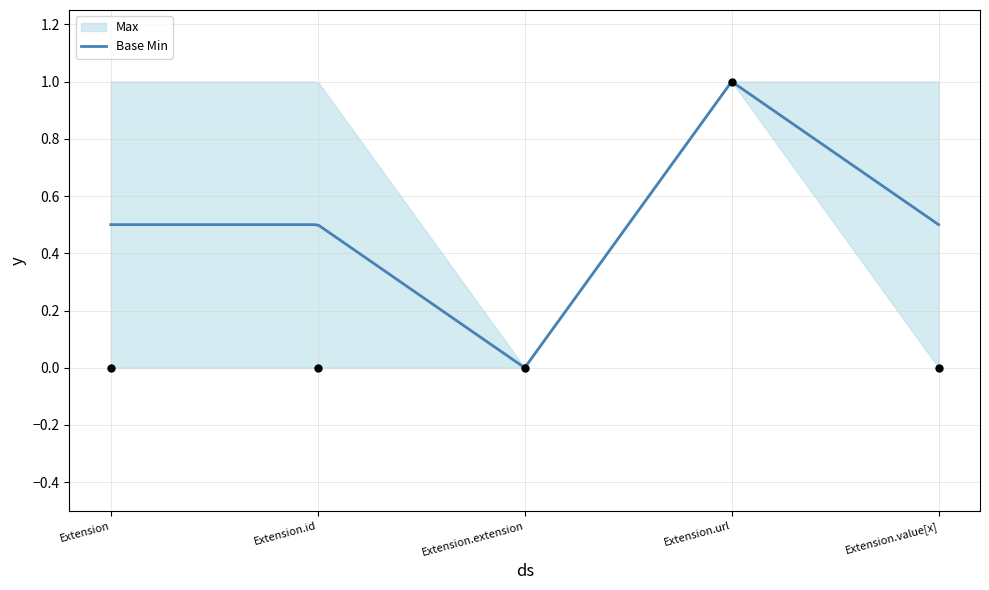

What is the change in value from Extension.id to Extension.url?

+1